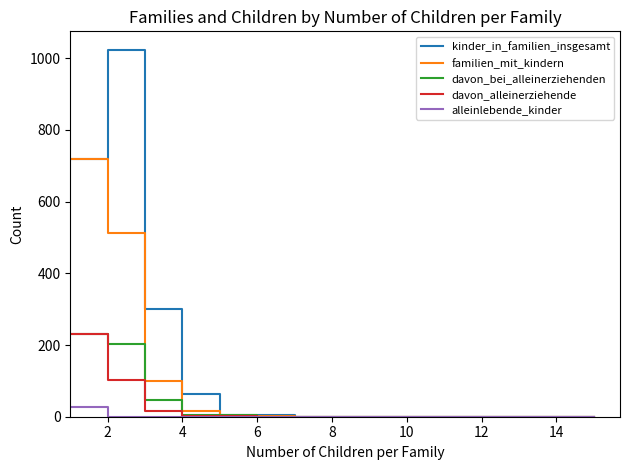

What is the maximum value for davon_bei_alleinerziehenden?

232